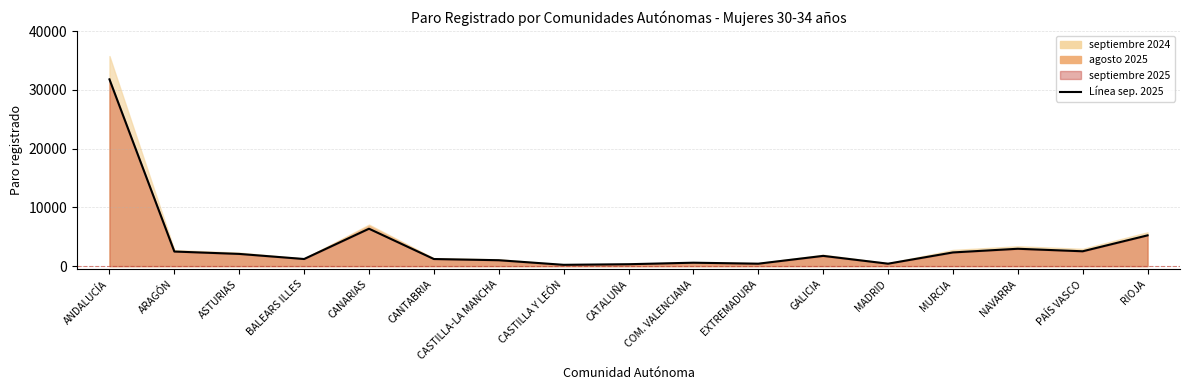

What is the sum of all values?

62984